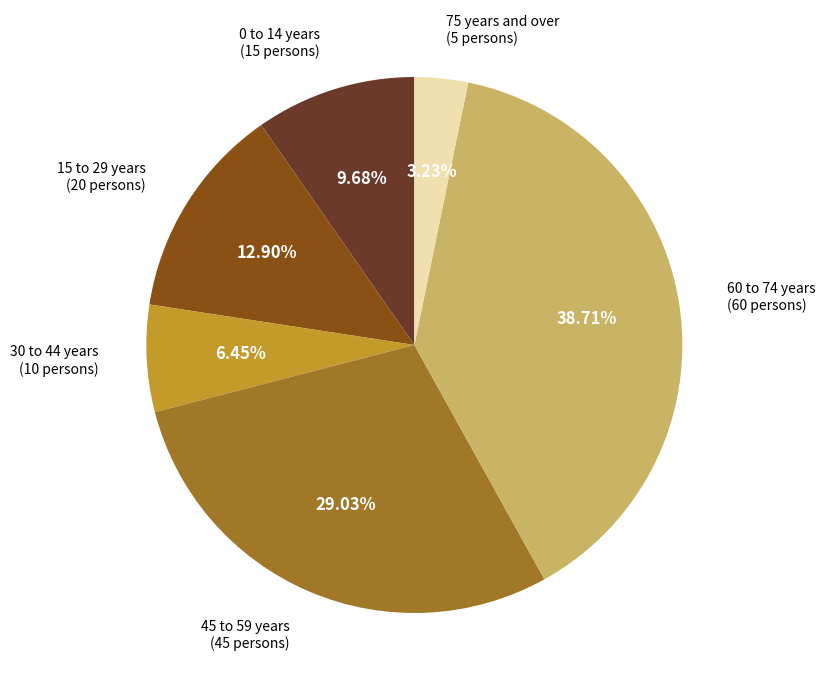

Is there any slice that represents more than half of the pie?

No